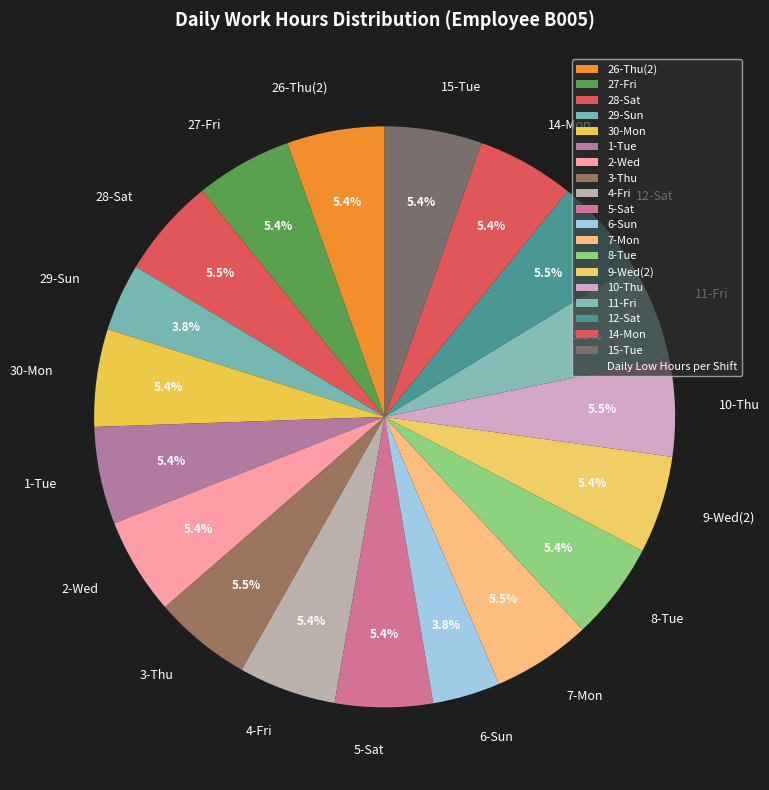

To the nearest percent, what is the combined percentage of 6-Sun and 10-Thu?

9%